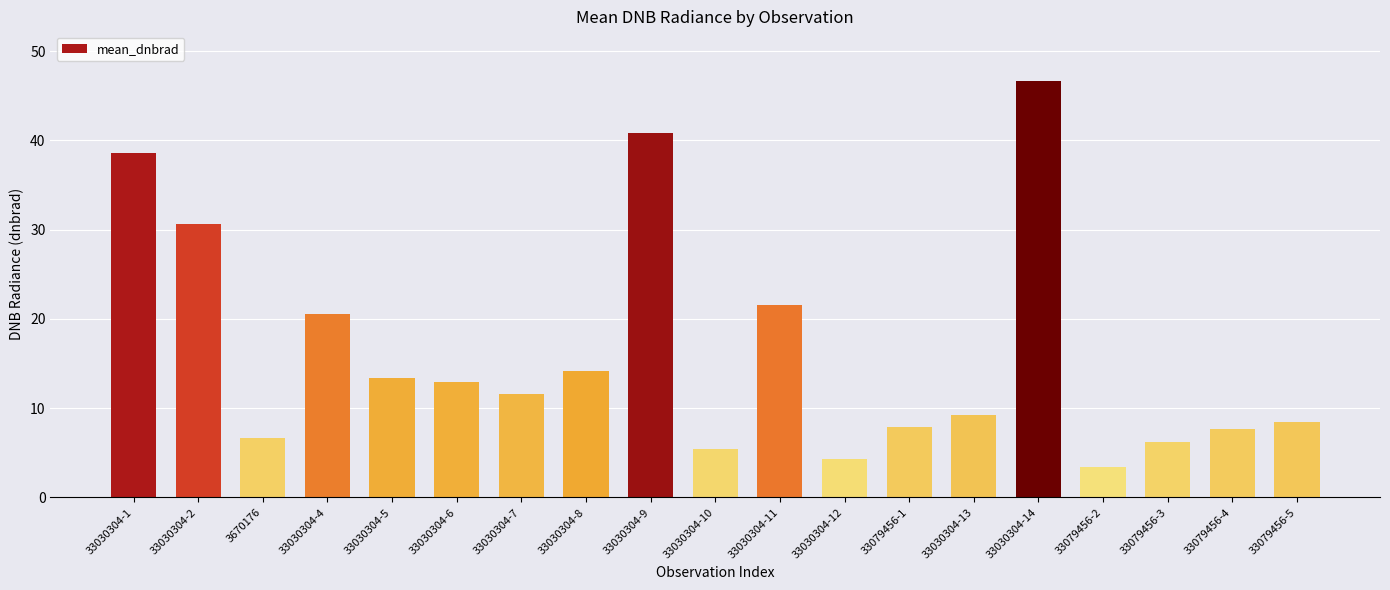

What is the label of the 1st bar from the right?

33079456-5